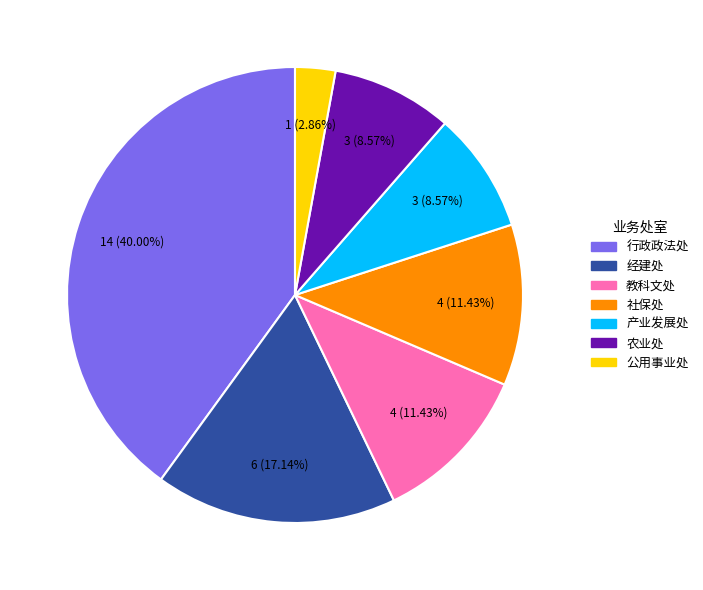

Is it true that 行政政法处 is 27% of the pie?

False